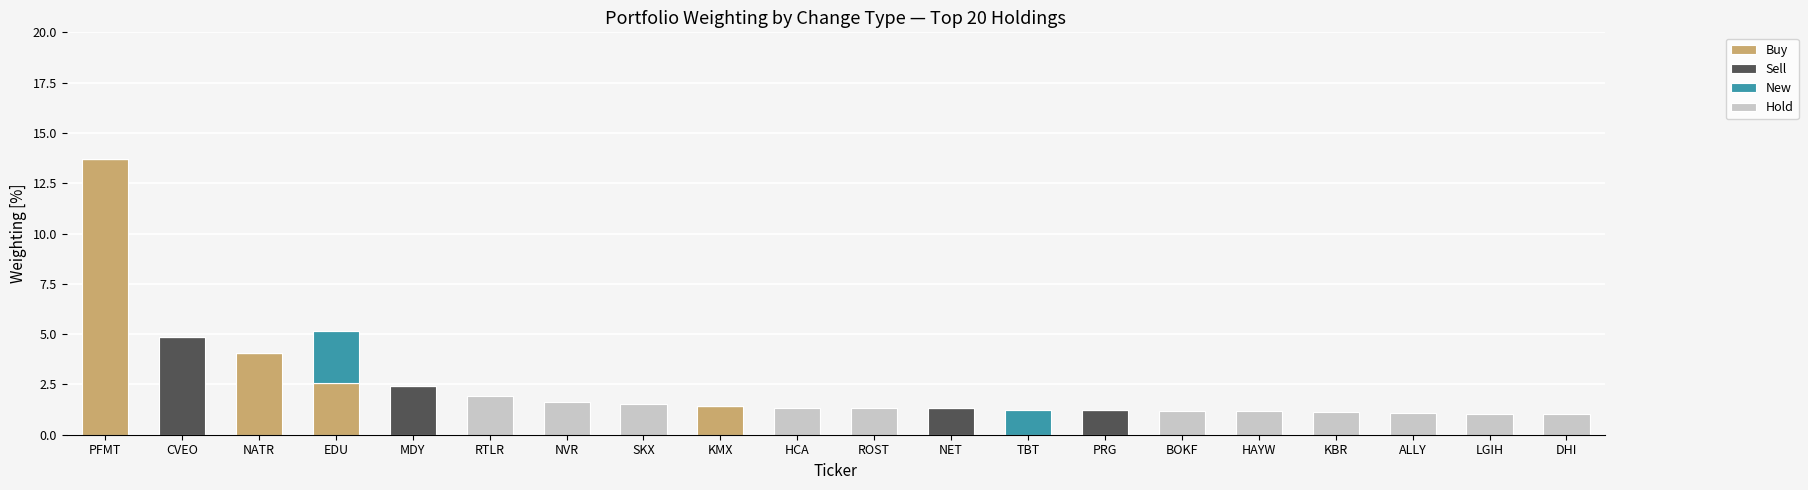

At which category is the sum across all series the highest?

PFMT